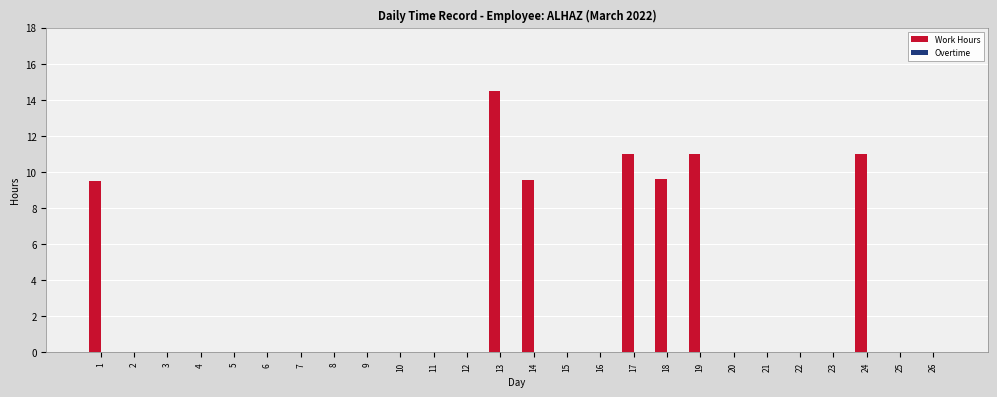

Is it true that the value at 9 is 9.1?

False